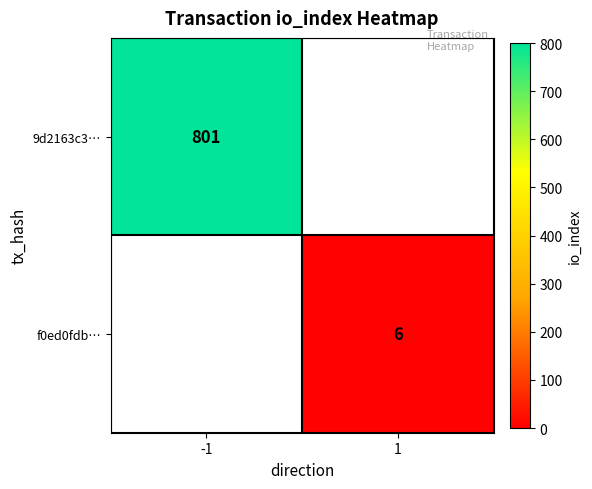

The value of f0ed0fdb… at 1 is 2. True or false?

False